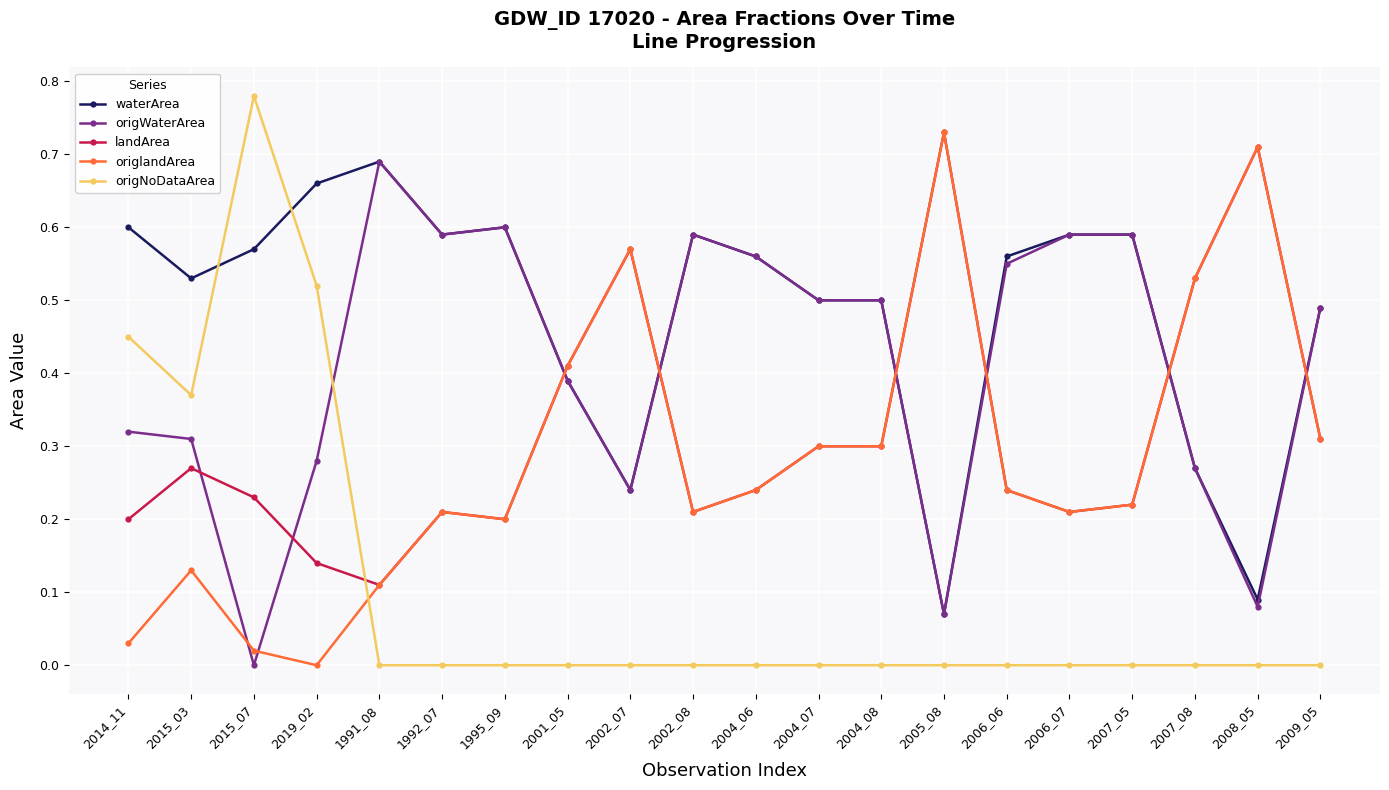

The value of origWaterArea at 2004_08 is 0.9. True or false?

False